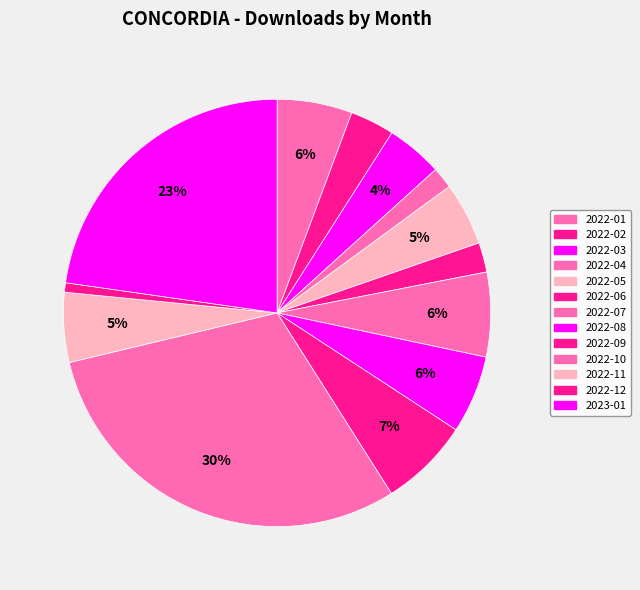

What percentage is the 2022-04 slice, to the nearest percent?

2%